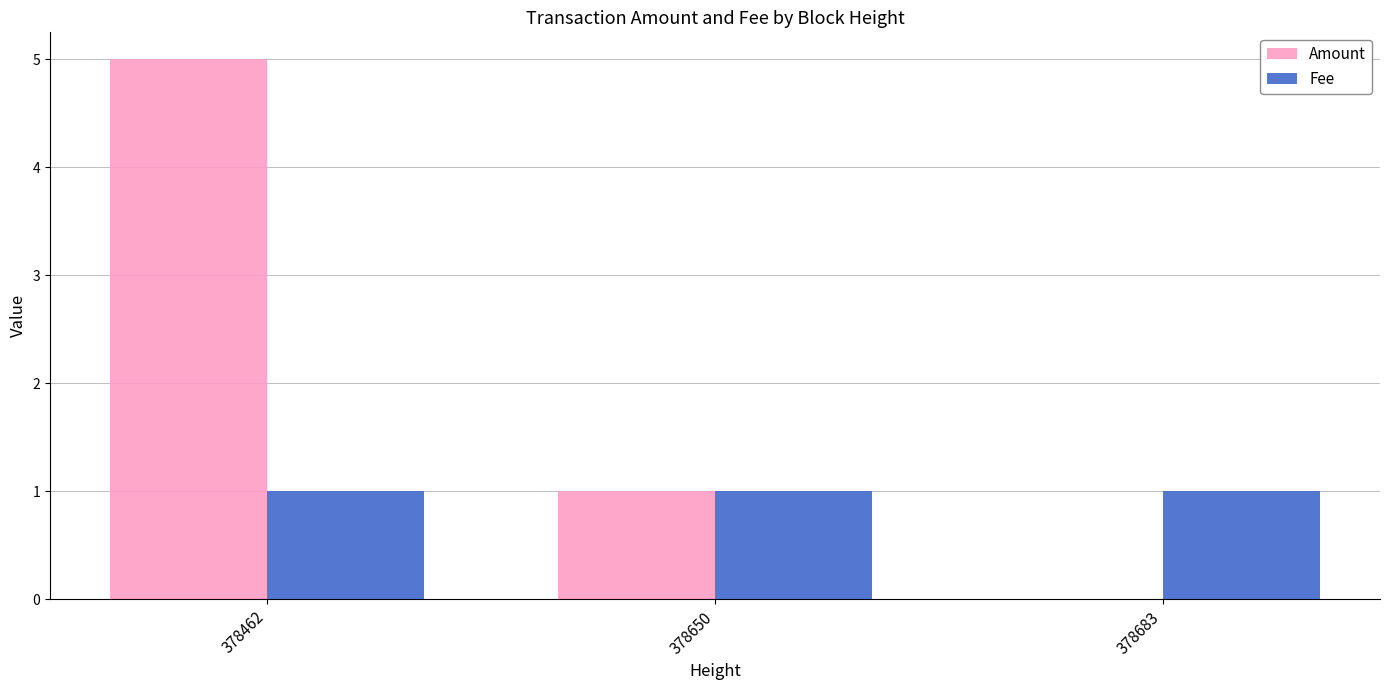

Between 378462 and 378650, which series saw the biggest shift?

Amount